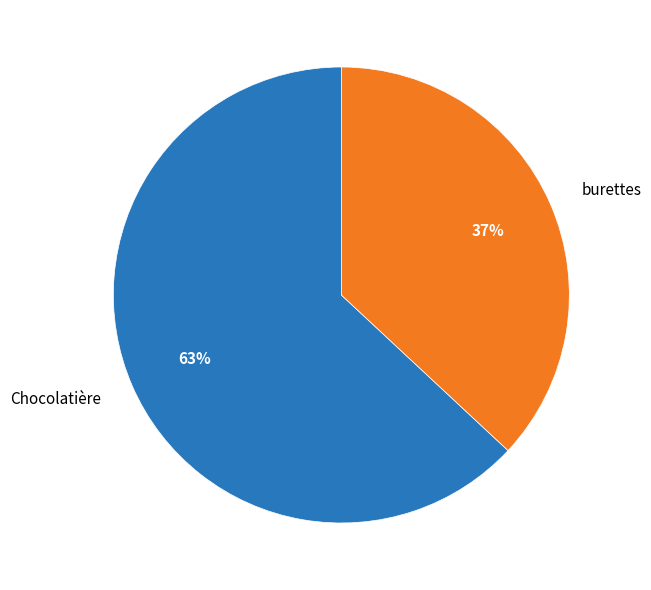

Does any single category account for the majority?

Yes